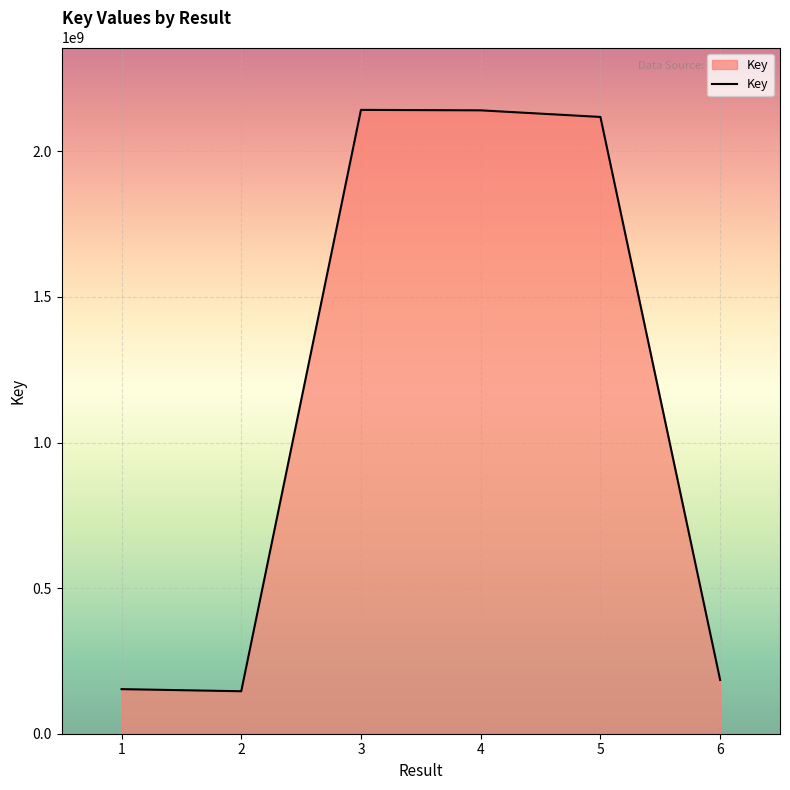

What is the change in value from 2 to 5?

+1972296594